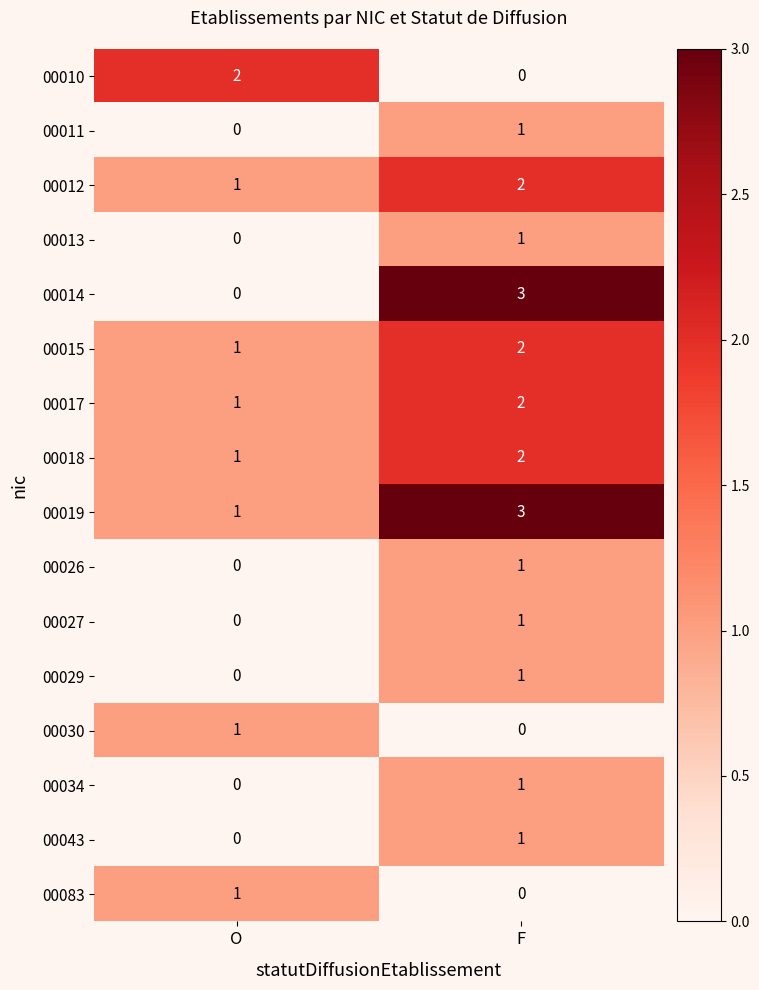

Which series has the largest range (max minus min)?

00014